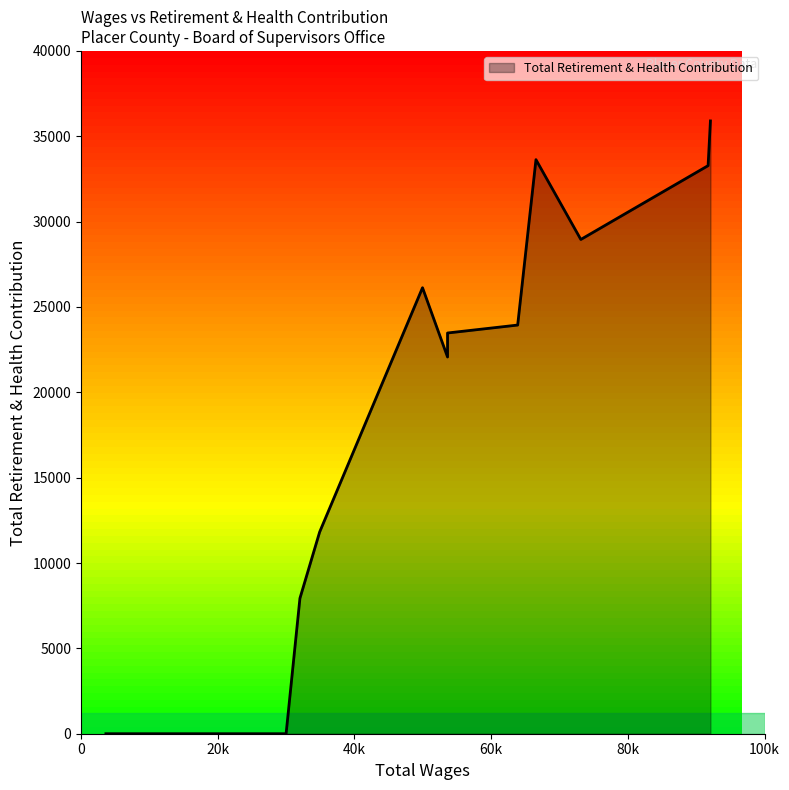

What is the sum of all values?

247133